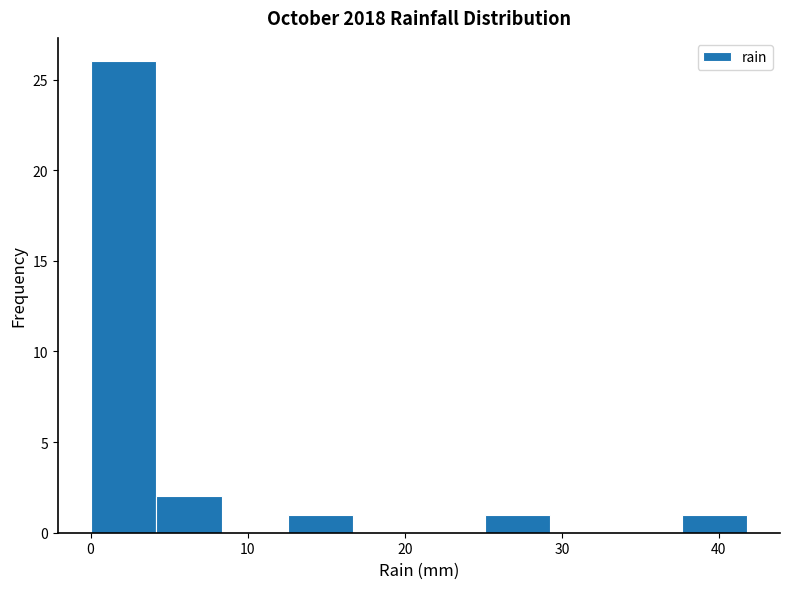

Reading left to right, list every bar in this chart as the range it spans on the x-axis followed by its height. Neither the bar edges nor the heights are printed on the chart, so give them approximately, as read against the axes.

0 to 4: 26
4 to 8: 2
8 to 13: 0
13 to 17: 1
17 to 21: 0
21 to 25: 0
25 to 29: 1
29 to 33: 0
33 to 38: 0
38 to 42: 1